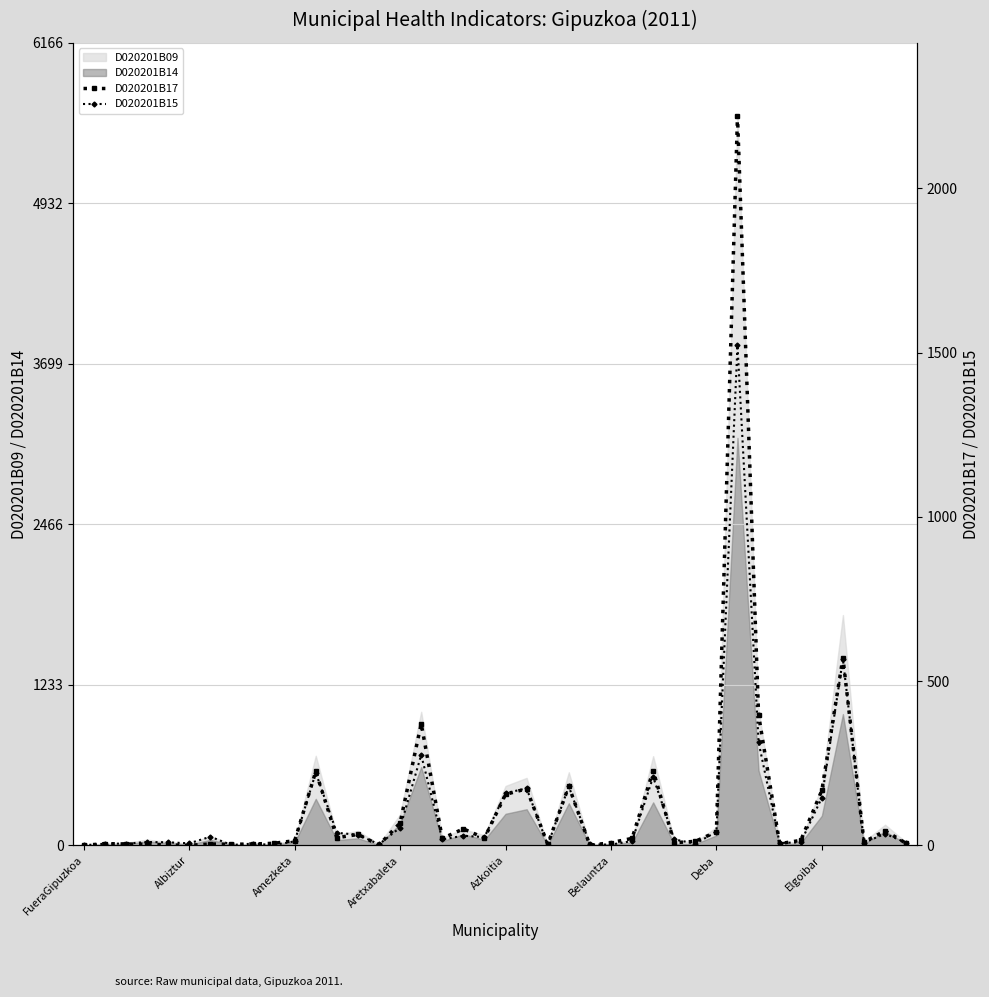

How many values in the D020201B17 series exceed 15?

19